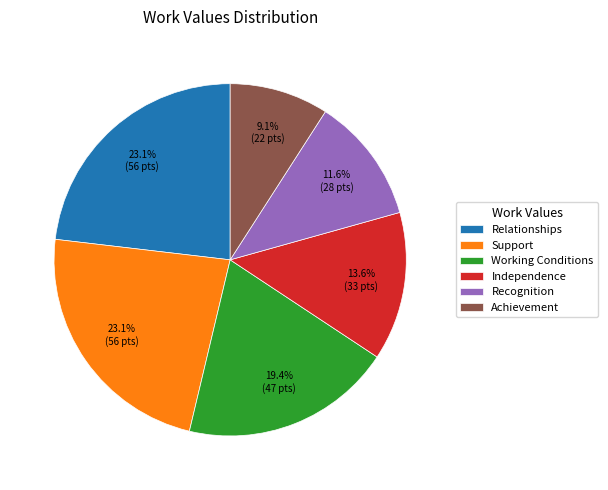

What portion of the pie excludes Recognition?

88.4%